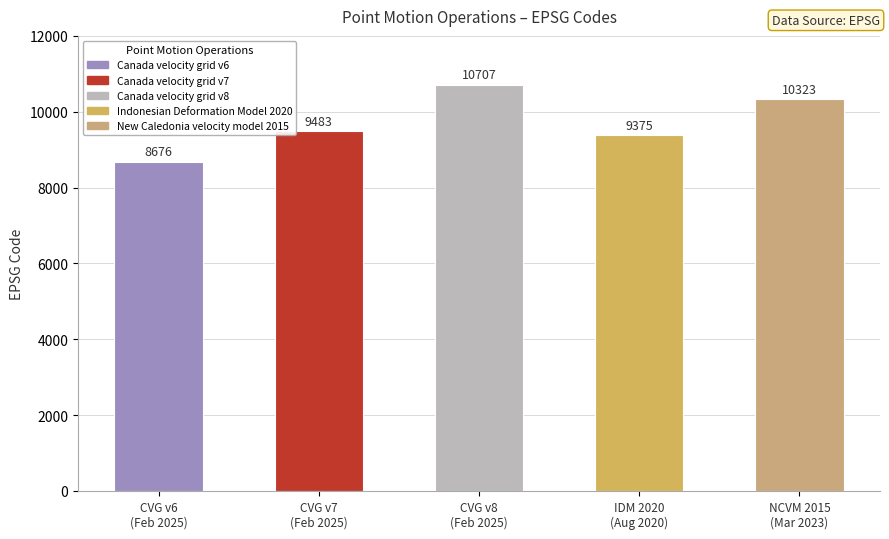

Rank the categories by value from highest to lowest.

CVG v8
(Feb 2025), NCVM 2015
(Mar 2023), CVG v7
(Feb 2025), IDM 2020
(Aug 2020), CVG v6
(Feb 2025)